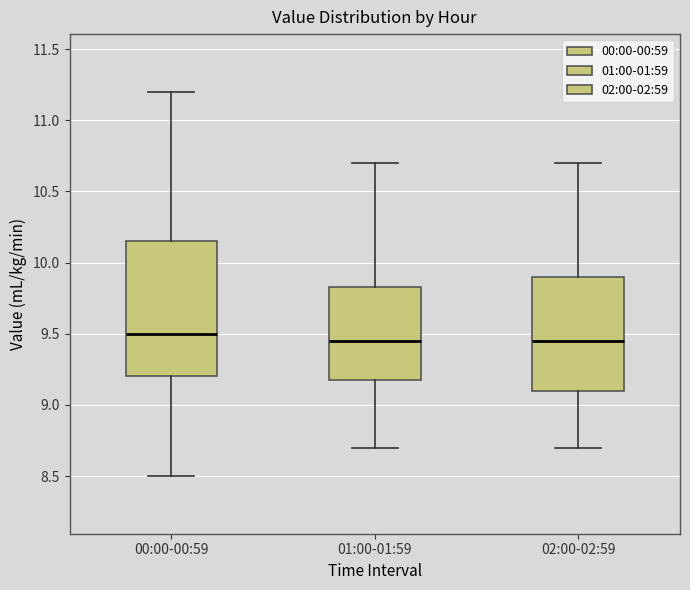

Which box has the highest median line?

00:00-00:59